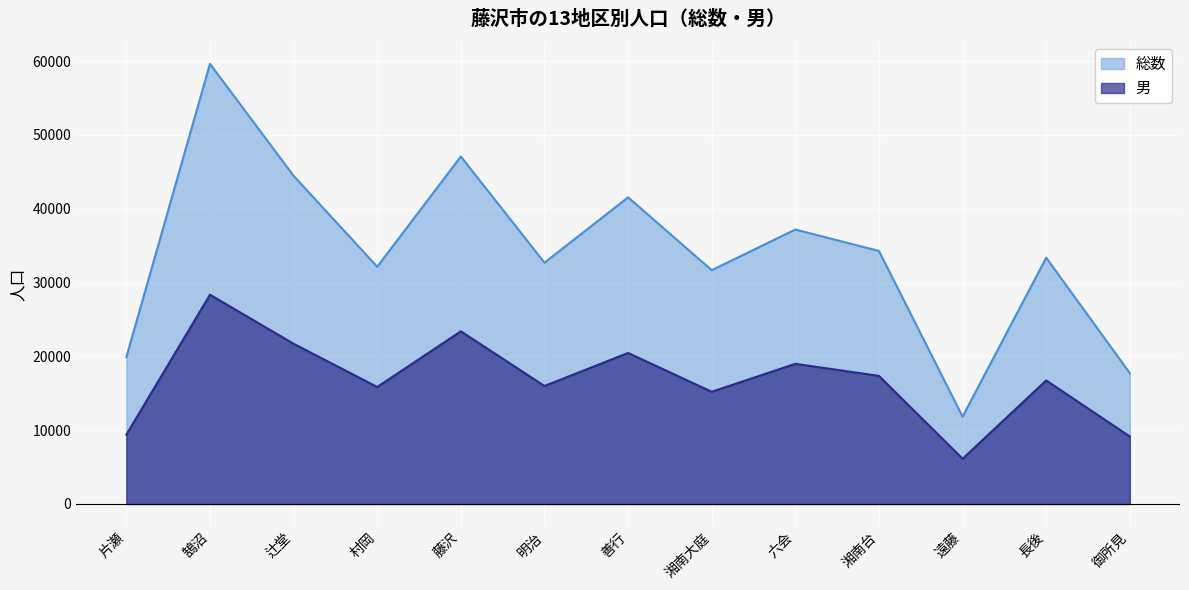

What is the difference between the highest and lowest values at 片瀬?

10510